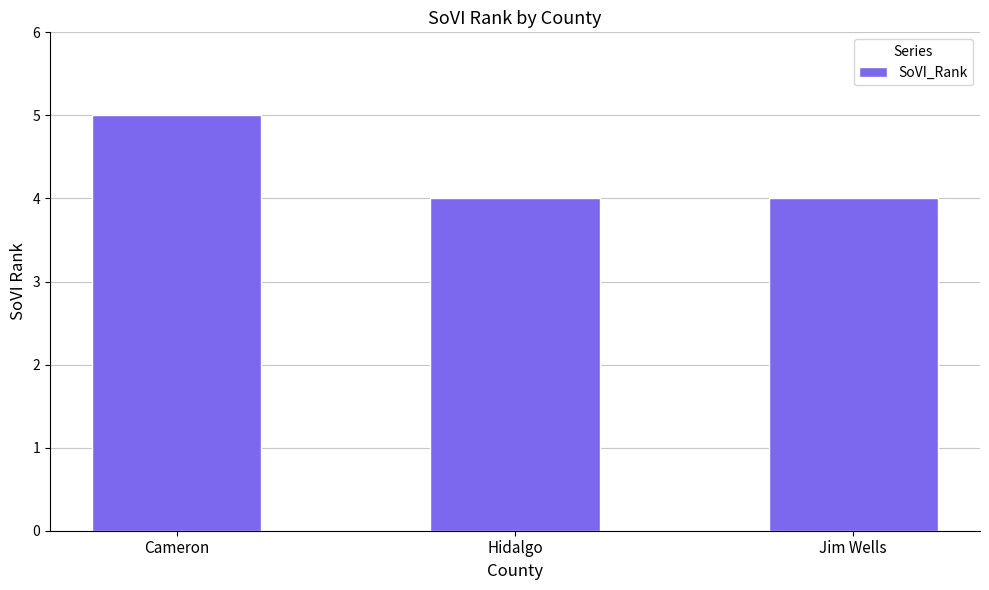

The value at Cameron is 3. True or false?

False